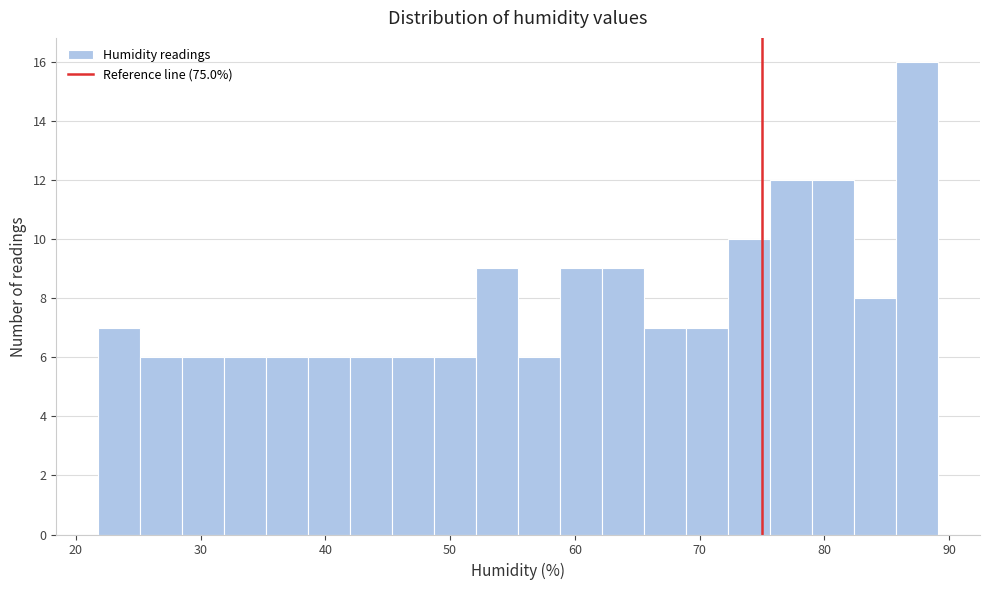

Around what value on the x-axis is the tallest bar? Give the approximate position of its centre, as read against the axis.

87